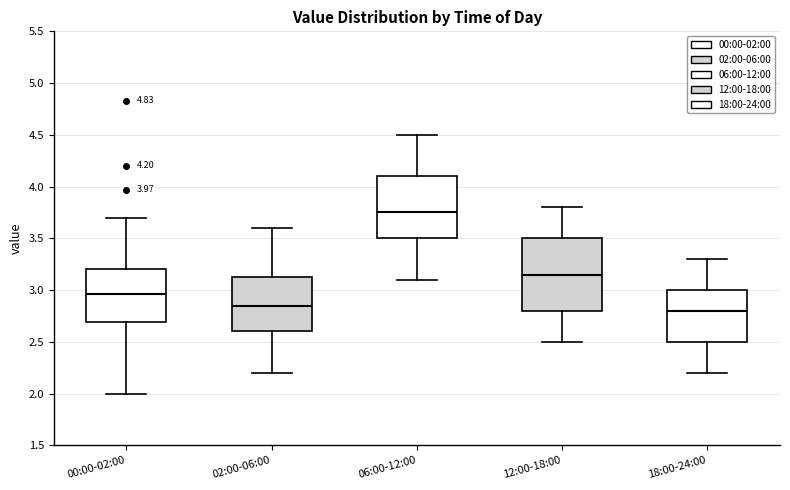

Which box has the highest median line?

06:00-12:00